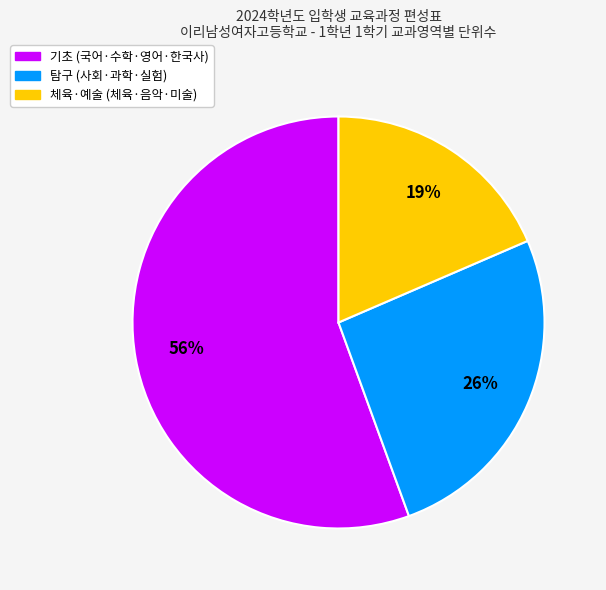

Does any single category account for the majority?

Yes